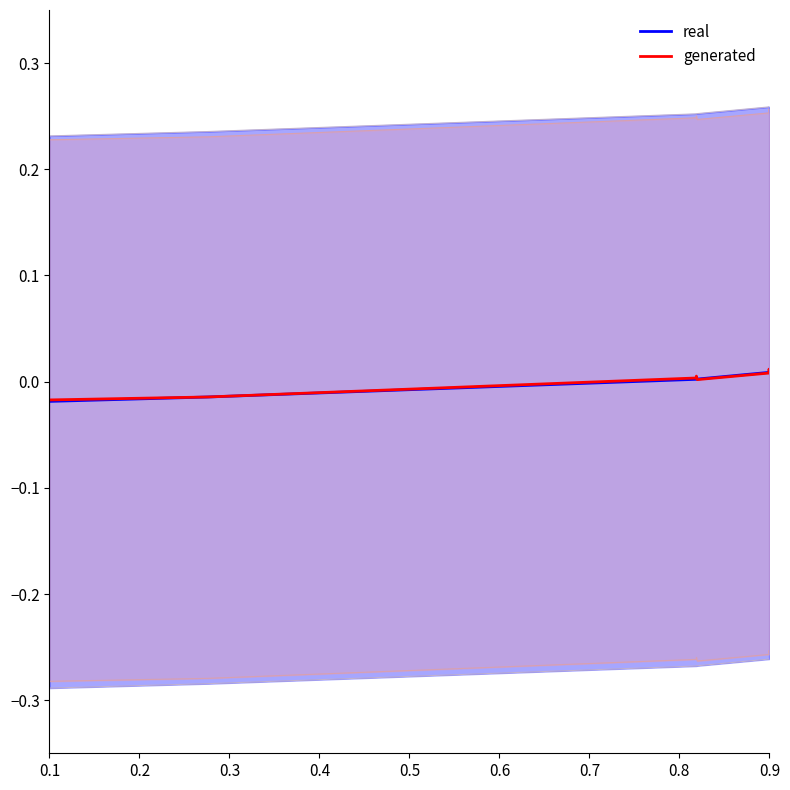

Is this an area chart (filled region under the line)?

No